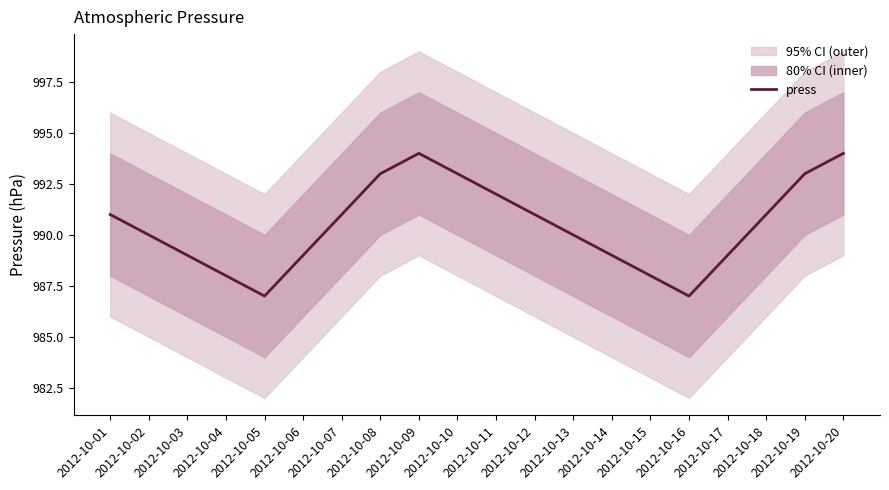

Which category has the highest value across all series?

2012-10-09